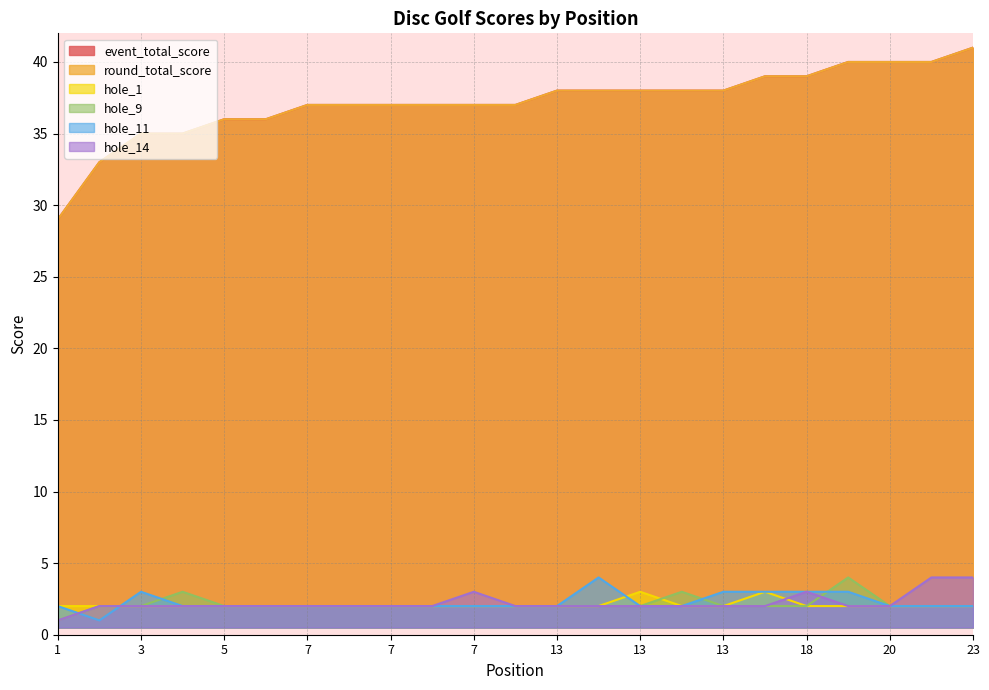

Rank the series at 5 from highest to lowest value.

event_total_score, round_total_score, hole_1, hole_9, hole_11, hole_14